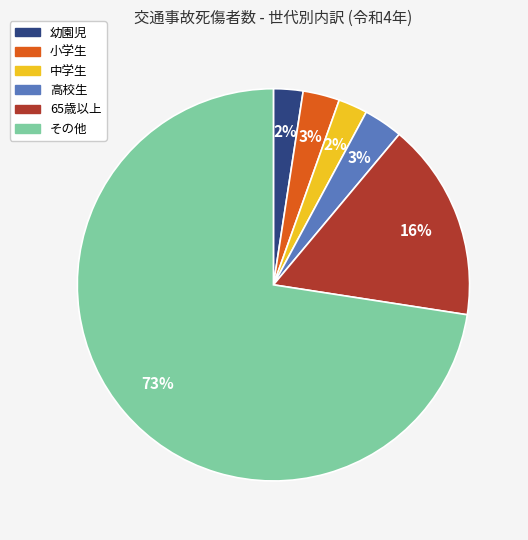

To the nearest percent, what is the combined percentage of 幼園児 and 小学生?

5%